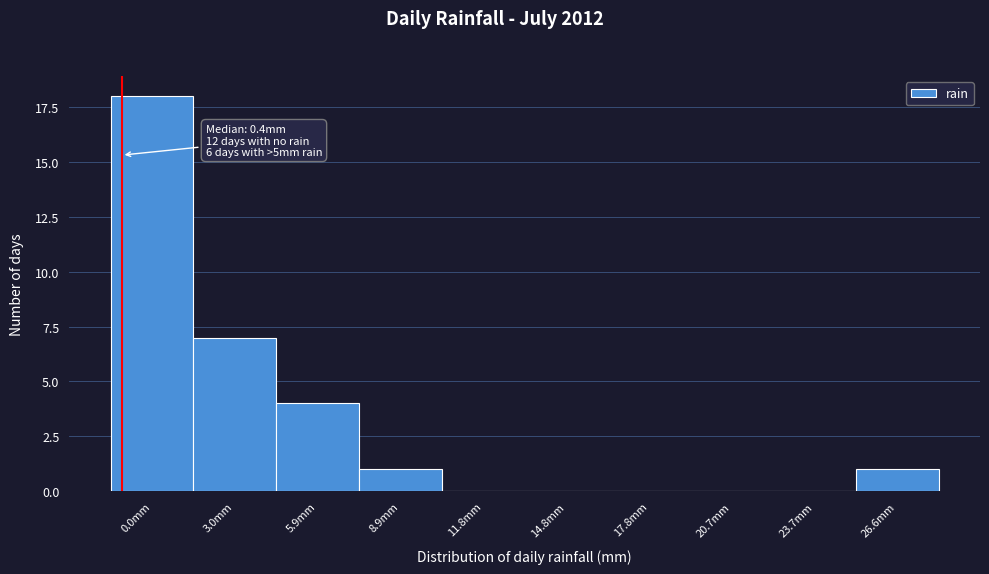

Reading left to right, list all the values displayed in this chart.

0.0mm=18	3.0mm=7	5.9mm=4	8.9mm=1	11.8mm=0	14.8mm=0	17.8mm=0	20.7mm=0	23.7mm=0	26.6mm=1